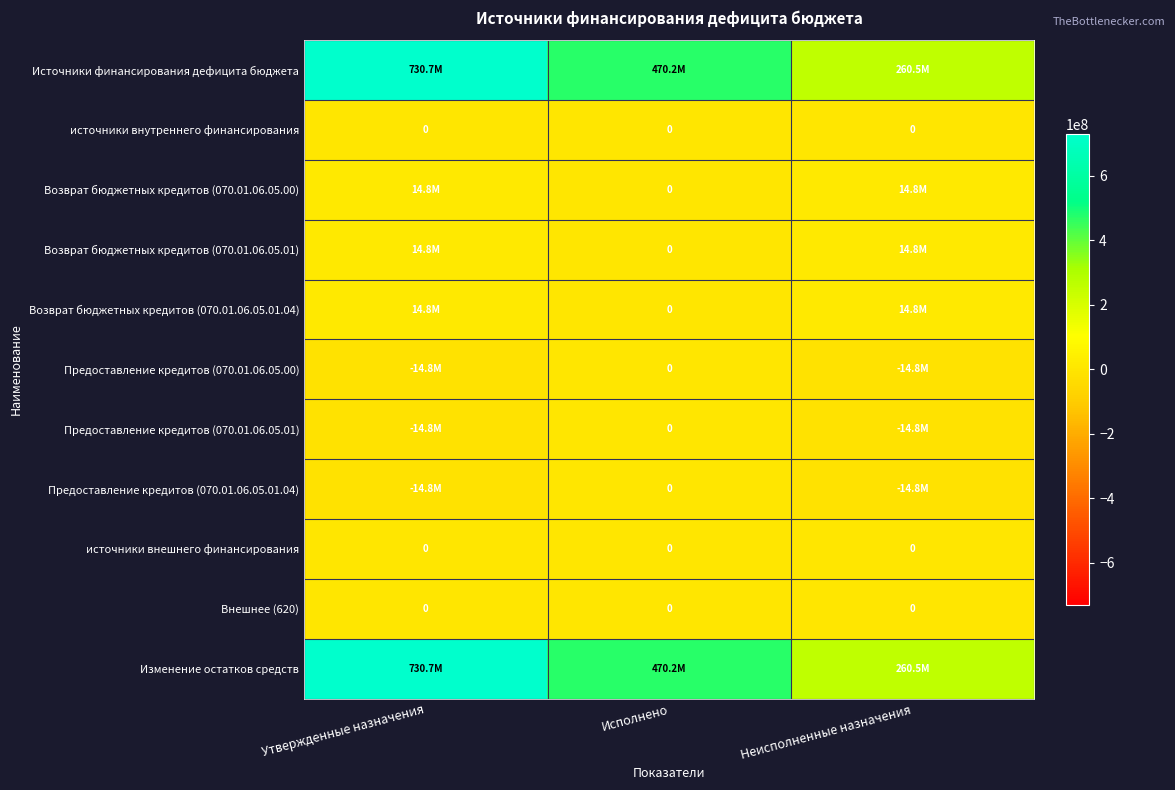

What is the average value of the Возврат бюджетных кредитов (070.01.06.05.00) series?

9866666.7